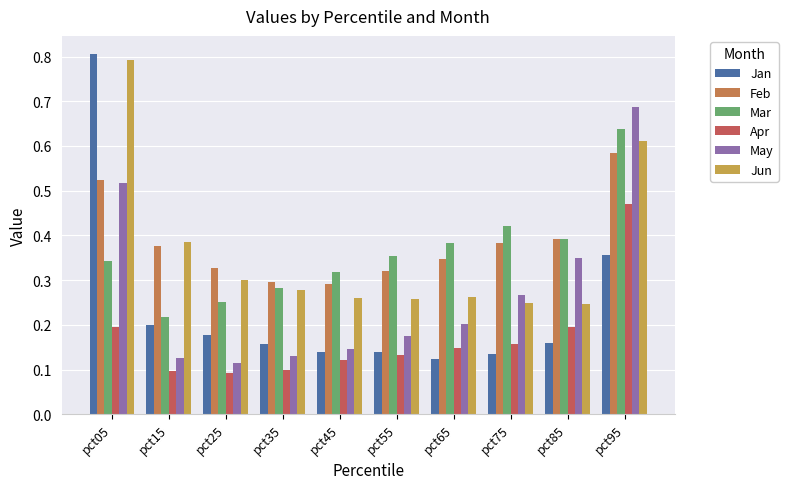

What is the lowest value of the Mar series?

0.2